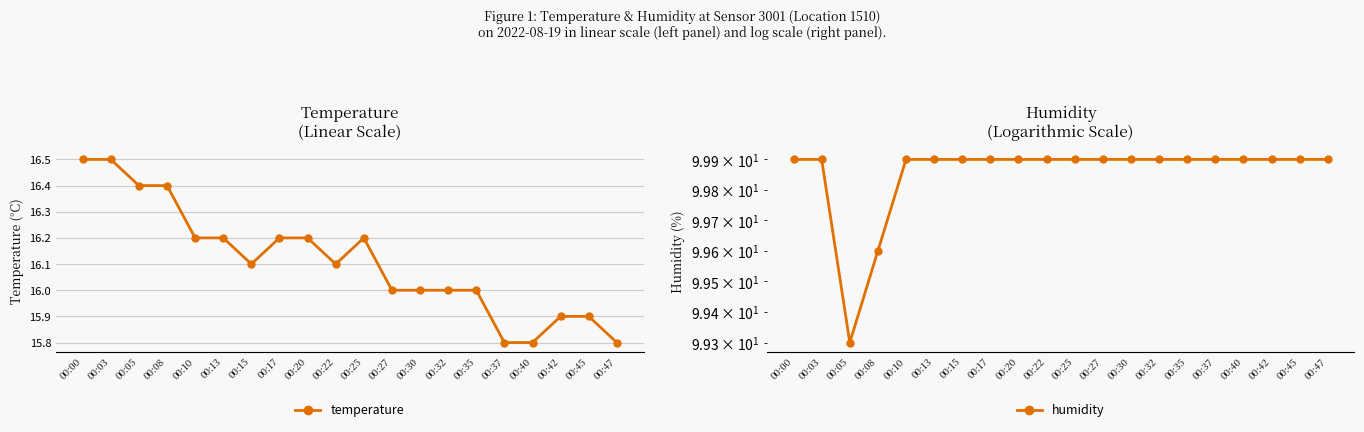

Reading left to right, what are all the values shown in this chart?

temperature: 16.5	16.5	16.4	16.4	16.2	16.2	16.1	16.2	16.2	16.1	16.2	16.0	16.0	16.0	16.0	15.8	15.8	15.9	15.9	15.8
humidity: 99.9	99.9	99.3	99.6	99.9	99.9	99.9	99.9	99.9	99.9	99.9	99.9	99.9	99.9	99.9	99.9	99.9	99.9	99.9	99.9